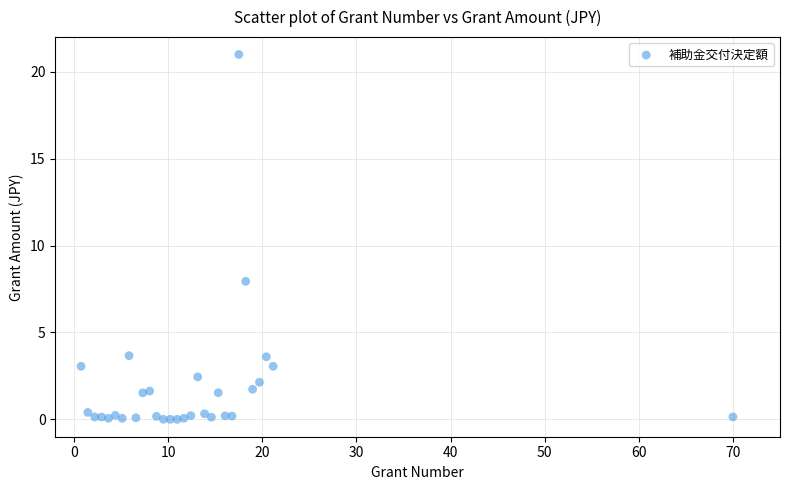

What Y value in the scatter plot is closest to 10?

7.9